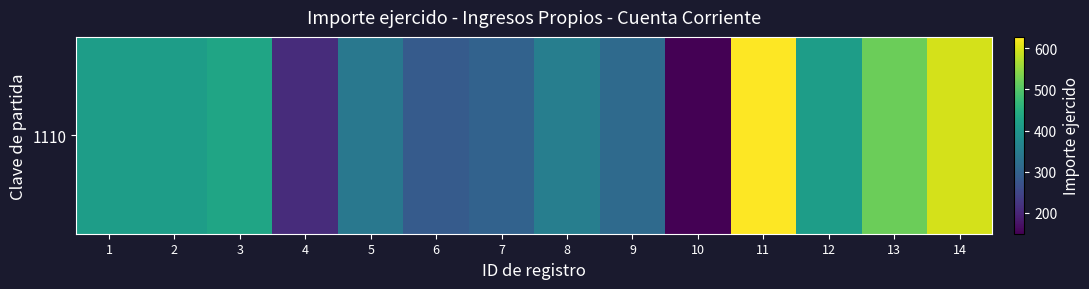

The value at 6 is 492.8. True or false?

False